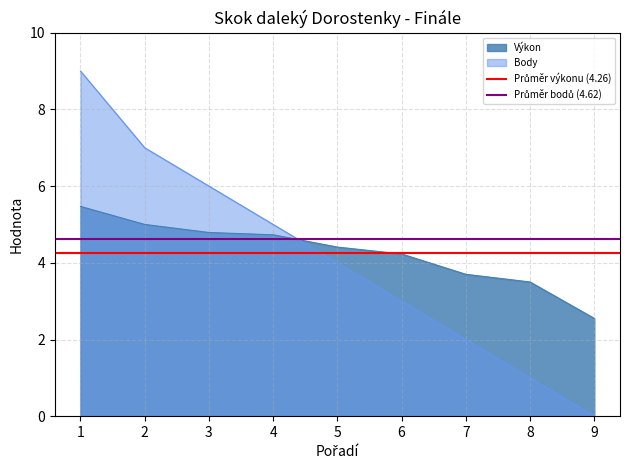

What is the value of the Průměr výkonu (4.26) point at the 2nd from the left?

4.3